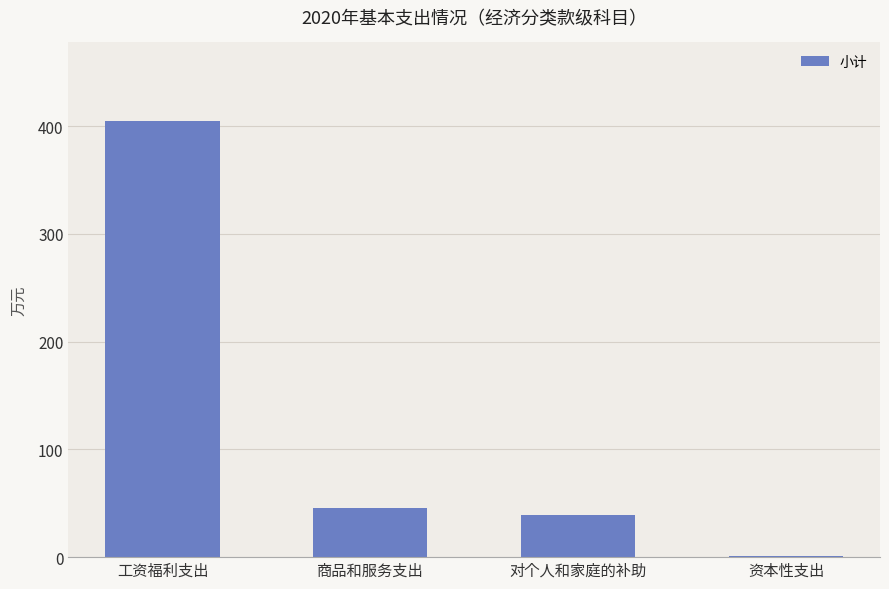

The chart shows a value of 1.0 at 资本性支出. True or false?

True